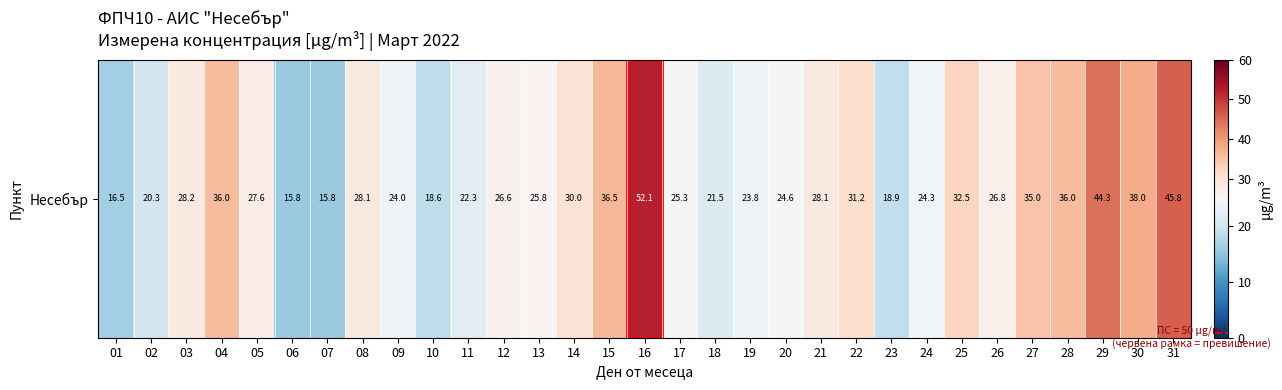

What is the approximate value at 02?

20.3